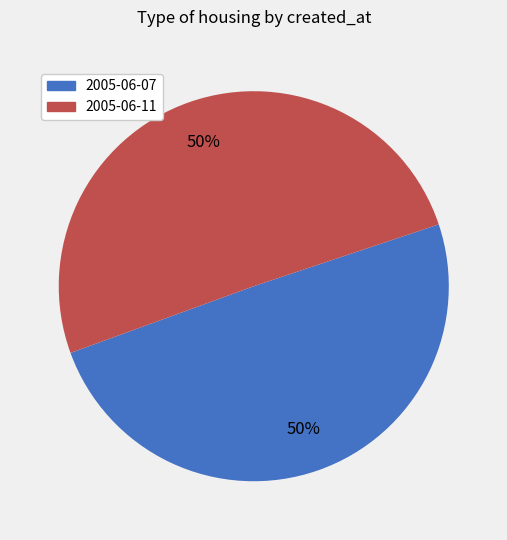

To the nearest percent, what portion does 2005-06-07 represent?

50%